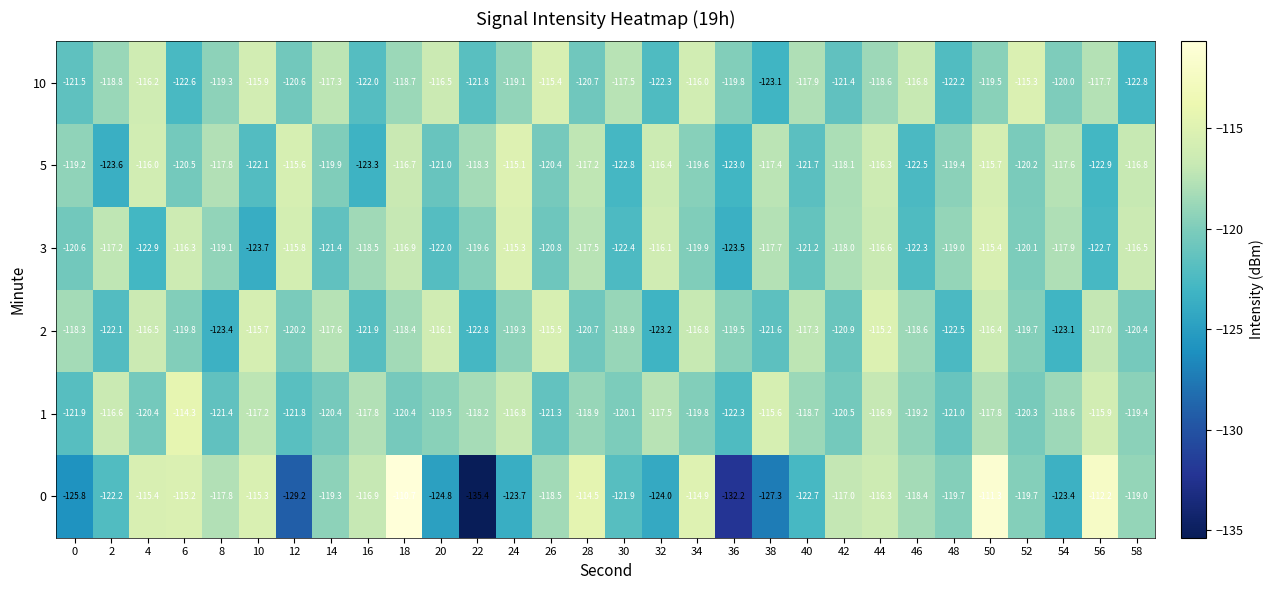

At which label is 2 closest to -119?

30